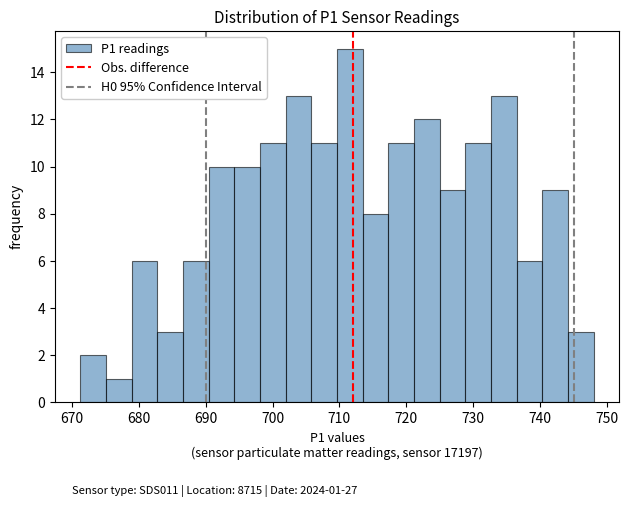

Around what value on the x-axis is the tallest bar? Give the approximate position of its centre, as read against the axis.

712